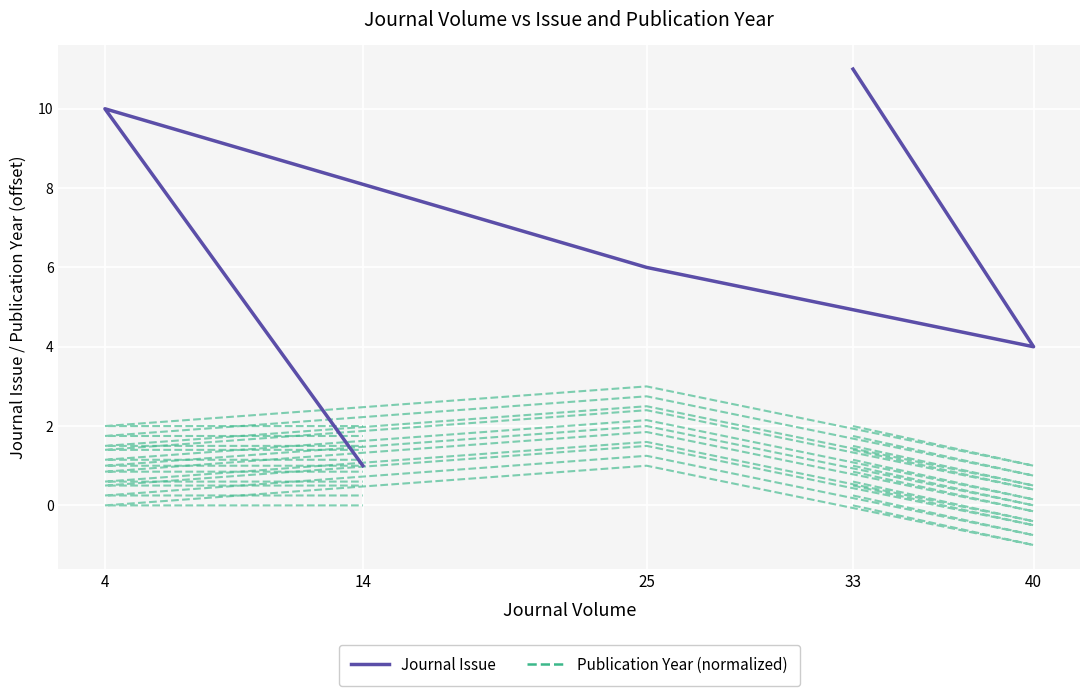

At which label is Publication Year (normalized) closest to 0?

33